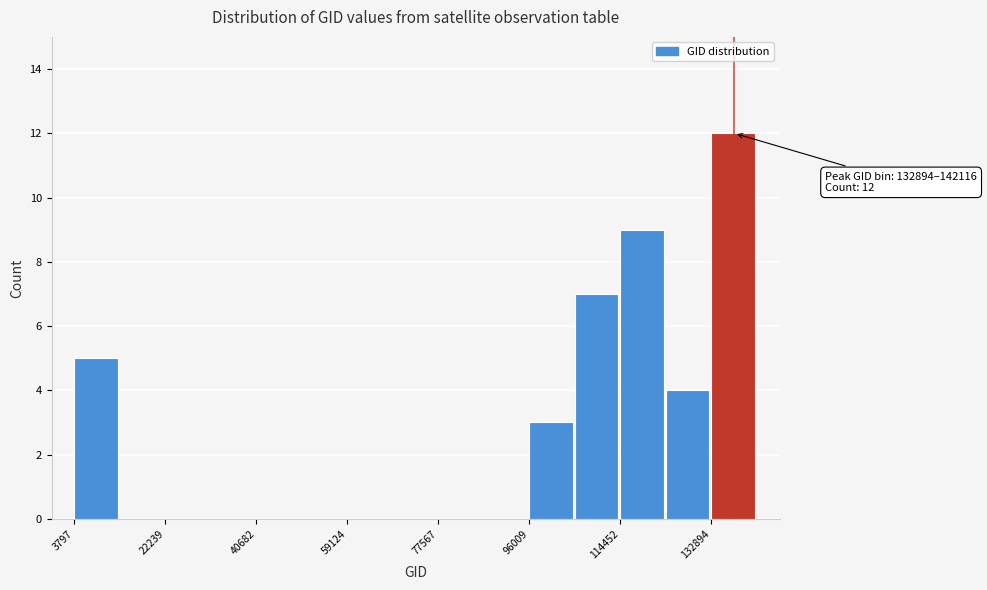

Over which range of the x-axis is the bar tallest?

132000 to 142000